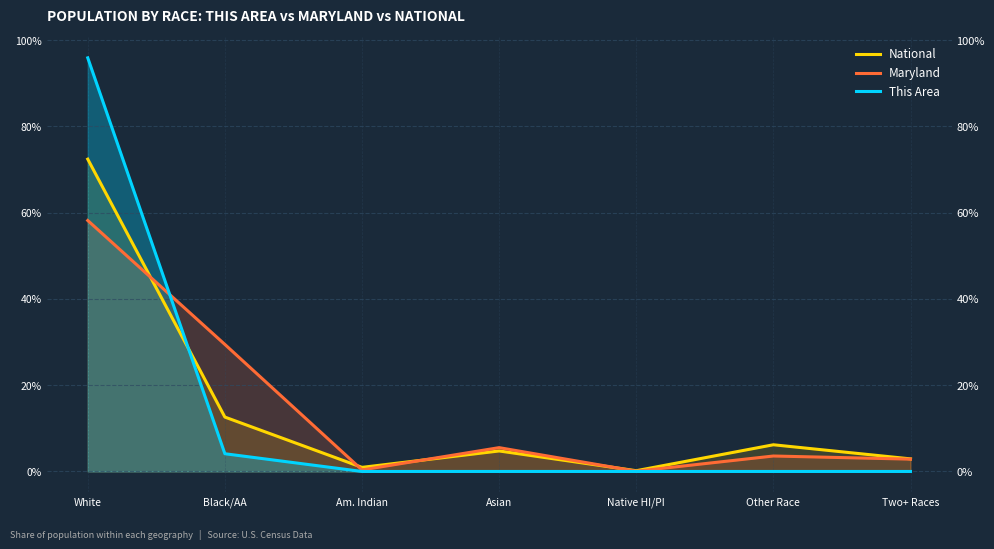

Reading left to right, what are all the values shown in this chart?

National: White=72.4	Black/AA=12.6	Am. Indian=0.9	Asian=4.8	Native HI/PI=0.2	Other Race=6.2	Two+ Races=2.9
Maryland: White=58.2	Black/AA=29.4	Am. Indian=0.4	Asian=5.5	Native HI/PI=0.1	Other Race=3.6	Two+ Races=2.9
This Area: White=95.9	Black/AA=4.1	Am. Indian=0.0	Asian=0.0	Native HI/PI=0.0	Other Race=0.0	Two+ Races=0.0